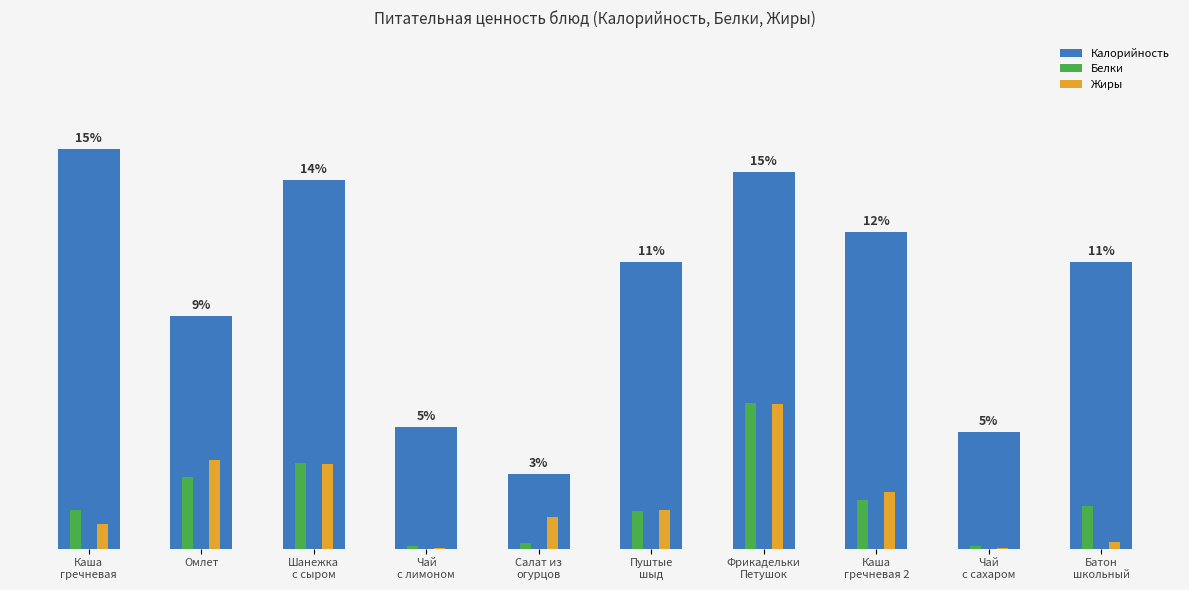

How many values in the Калорийность series are below 143?

4